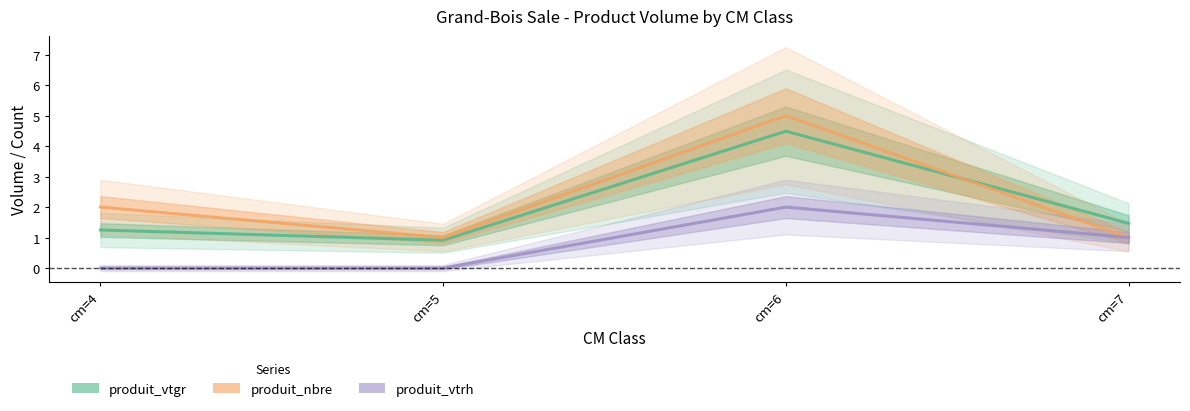

Which has a higher value, cm=5 or cm=4?

cm=4